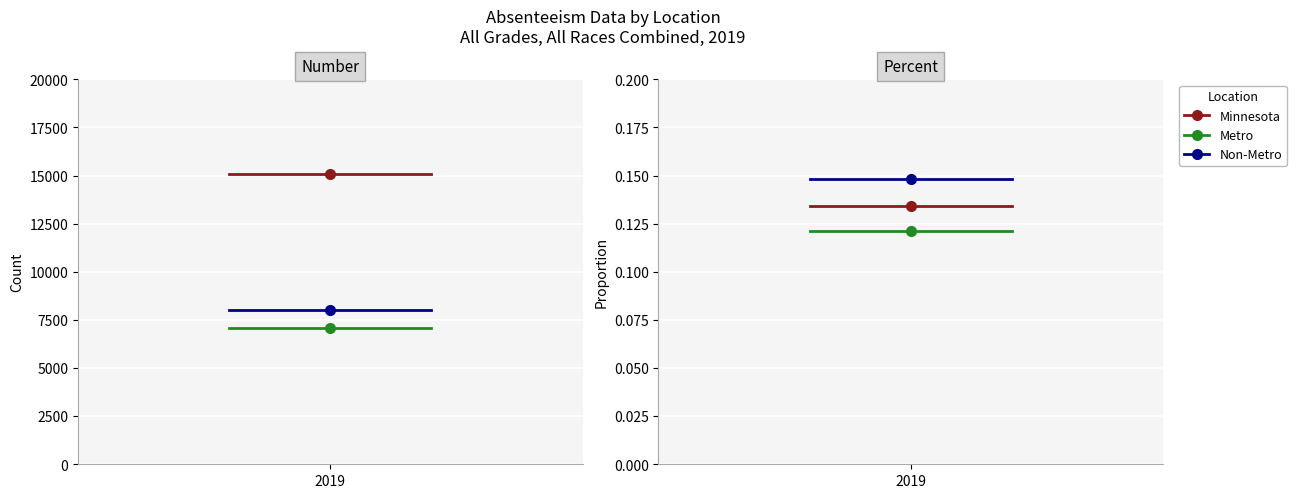

What position from the right is Number?

2